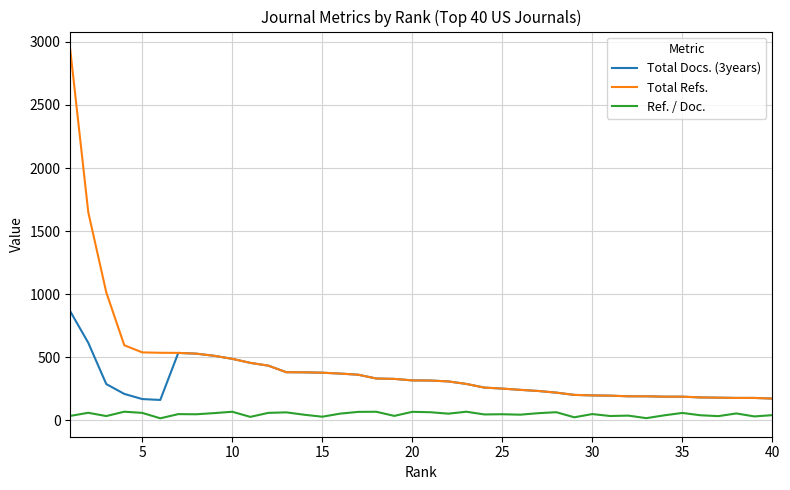

True or false: Ref. / Doc. and Total Docs. (3years) intersect in this chart.

False